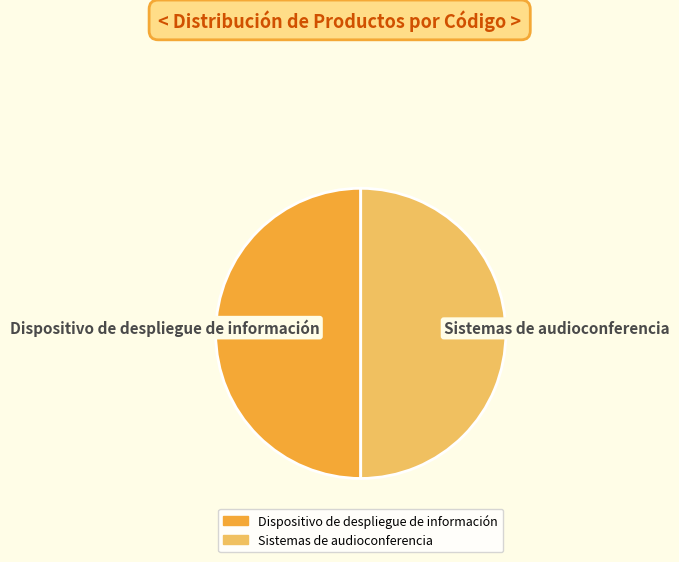

True or false: Dispositivo de despliegue de información accounts for 50% of the total.

True